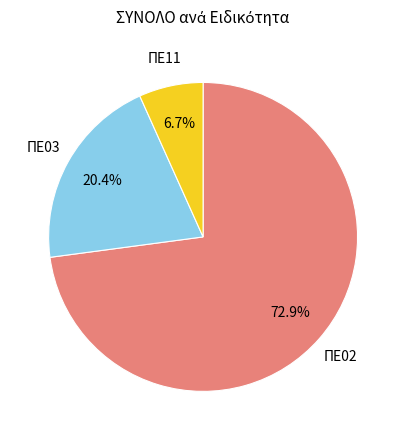

Is there any slice that represents more than half of the pie?

Yes